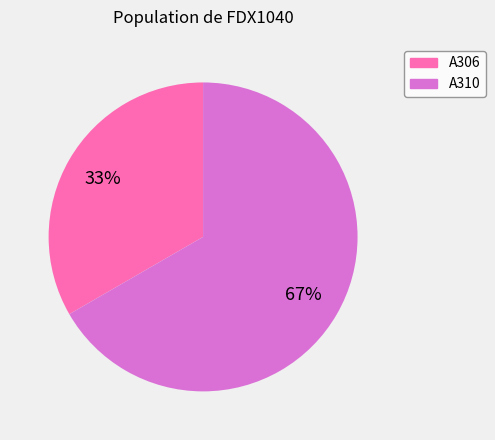

Is the sum of A310 and A306 greater than half?

Yes